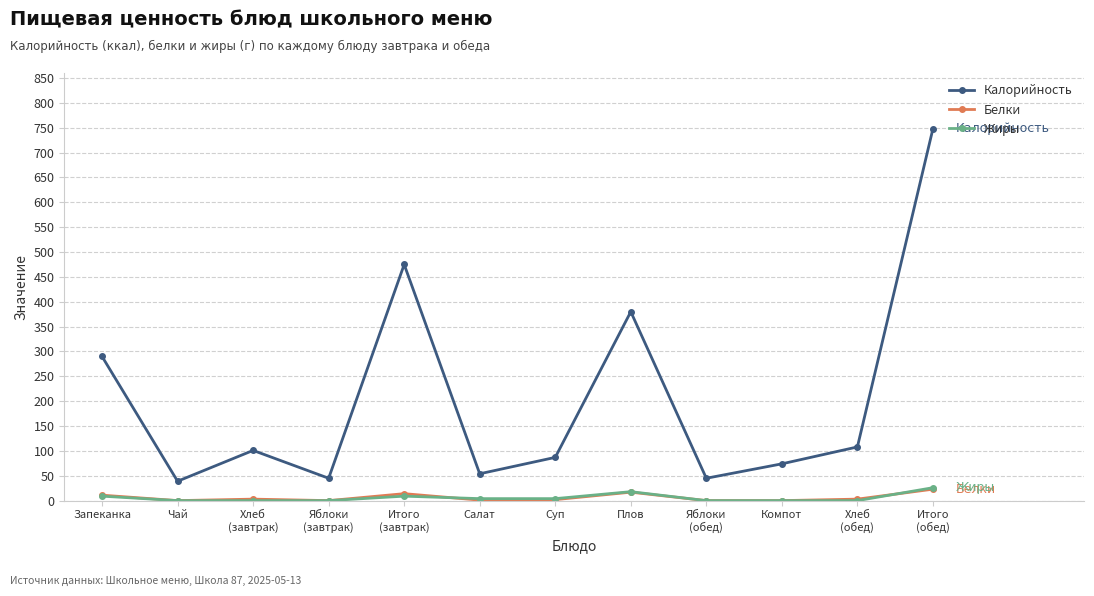

What is the difference between the maximum and minimum values in the Жиры series?

26